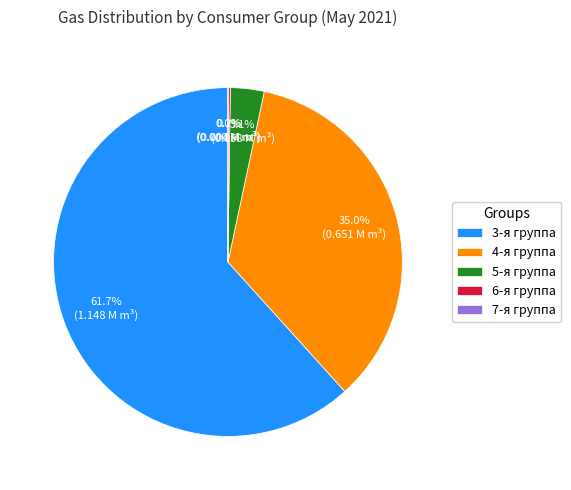

What percentage do 5-я группа and 3-я группа together represent?

64.8%